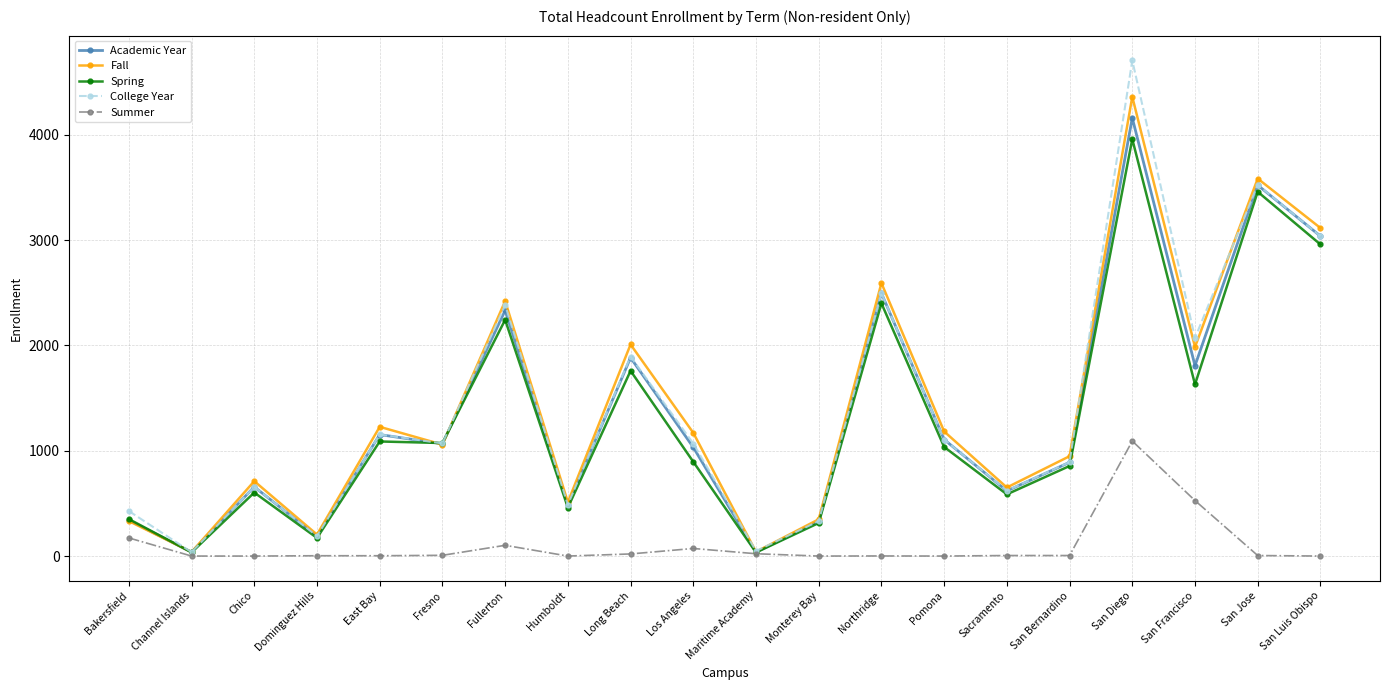

Between Humboldt and San Jose, which series saw the biggest shift?

Fall